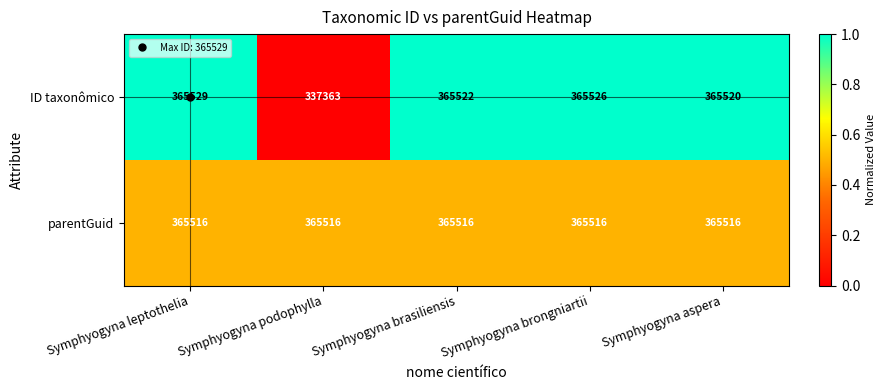

The ID taxonômico series shows 365522 at Symphyogyna brasiliensis. True or false?

True